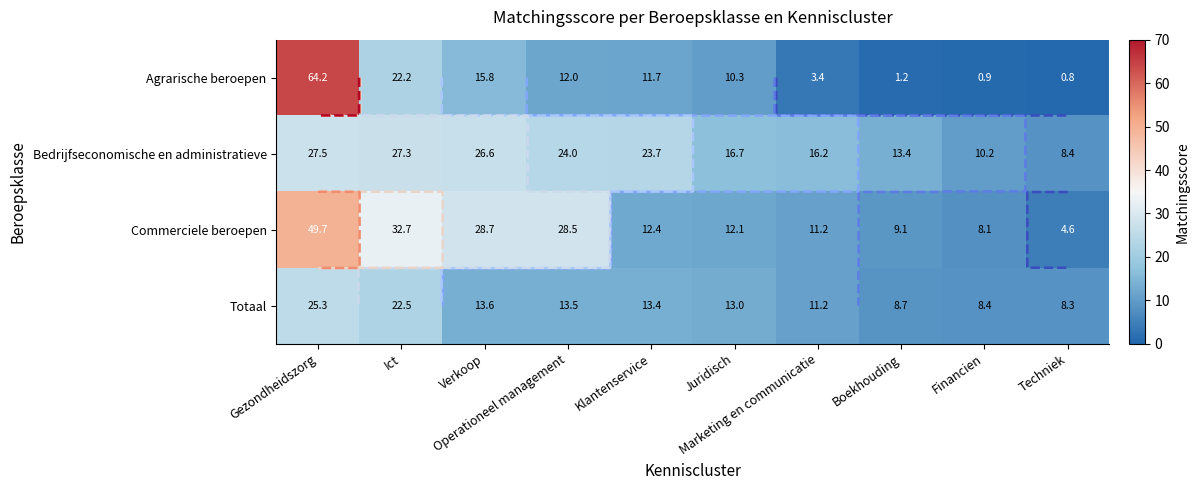

Between Juridisch and Techniek, which series saw the biggest shift?

Agrarische beroepen